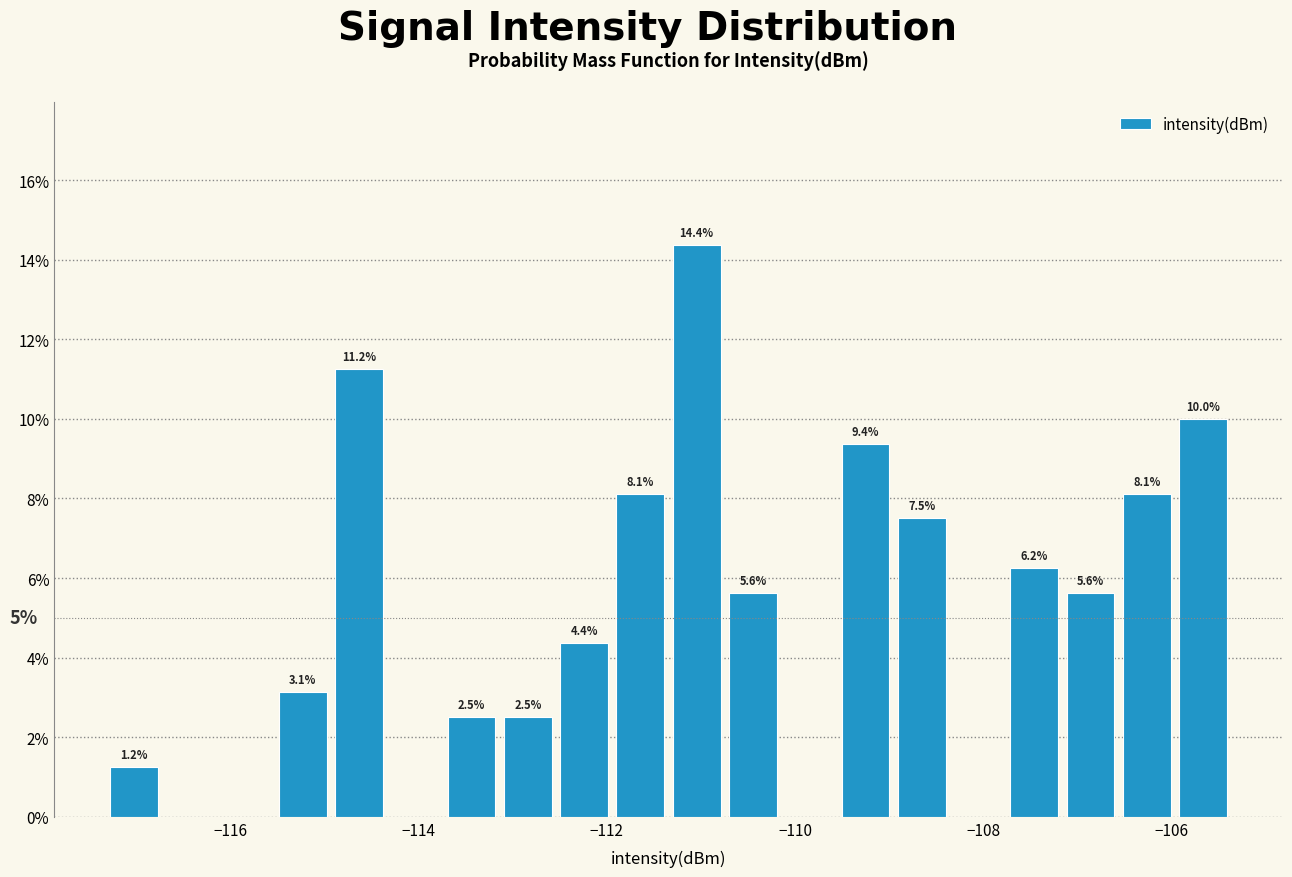

Read against the x-axis, roughly where is the centre of the tallest bar?

-111.0